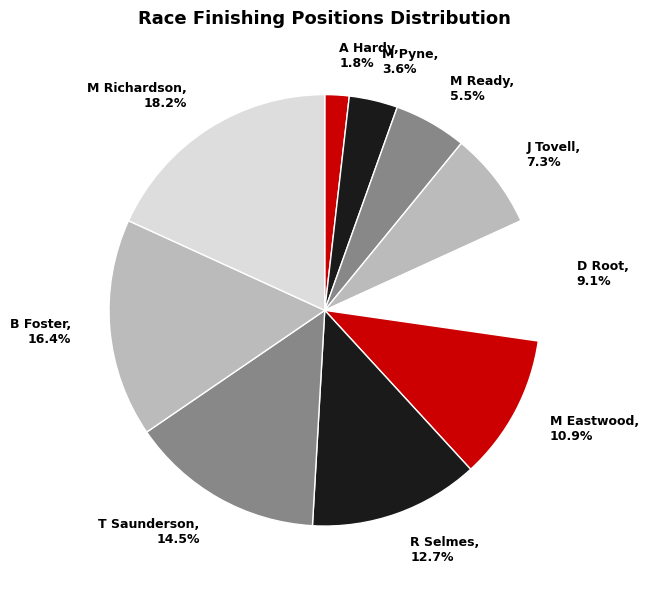

Does M Richardson represent more than half of the total?

No